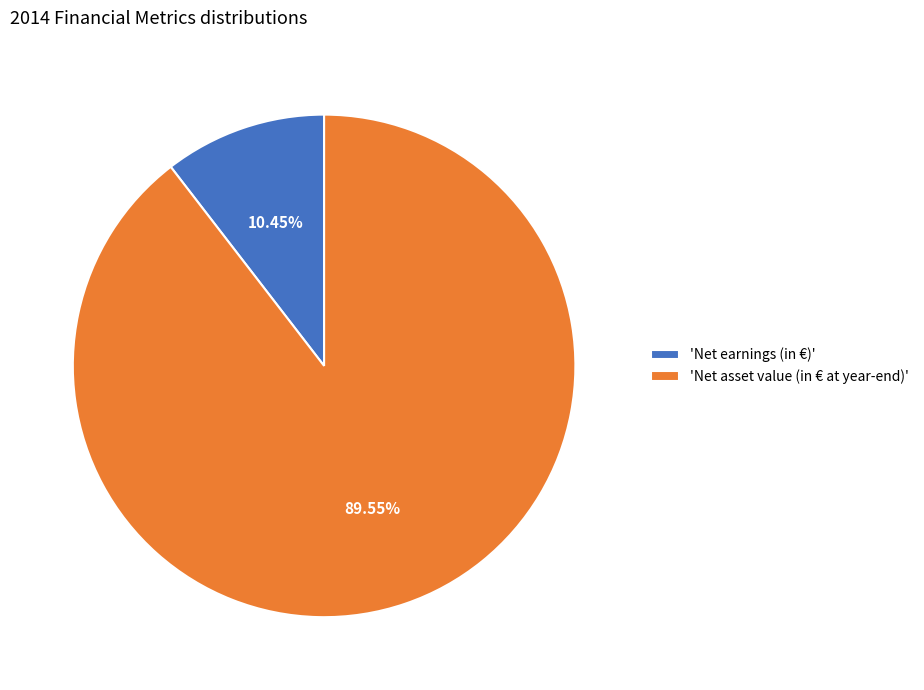

What is the largest slice in the pie chart?

'Net asset value (in € at year-end)'